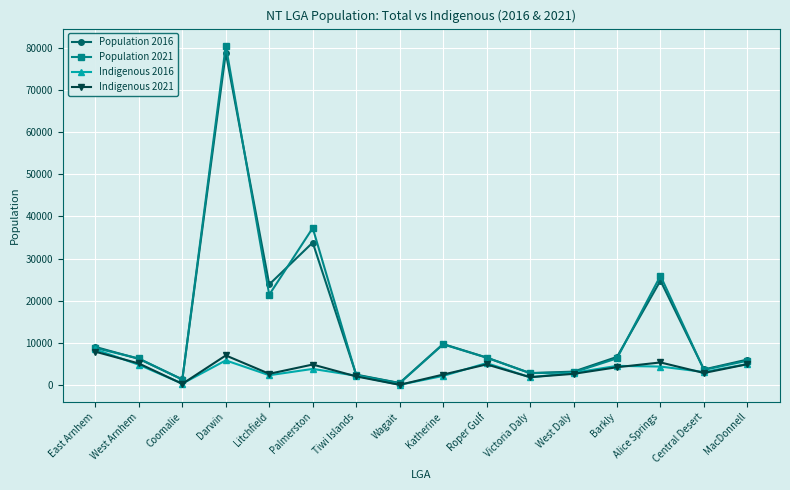

What is the greatest value displayed?

80530